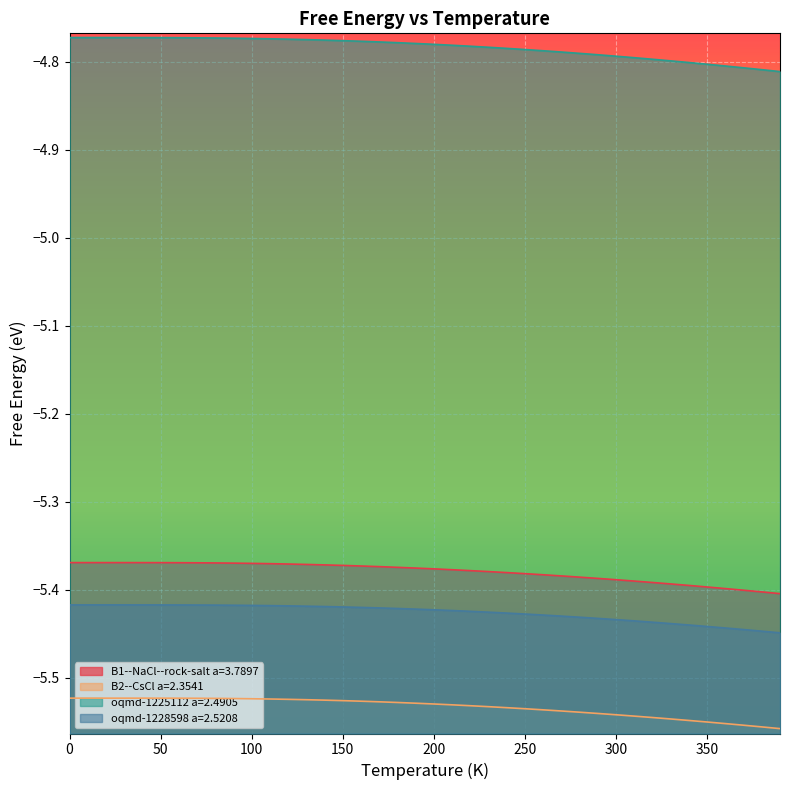

Count the number of data series in this chart.

4